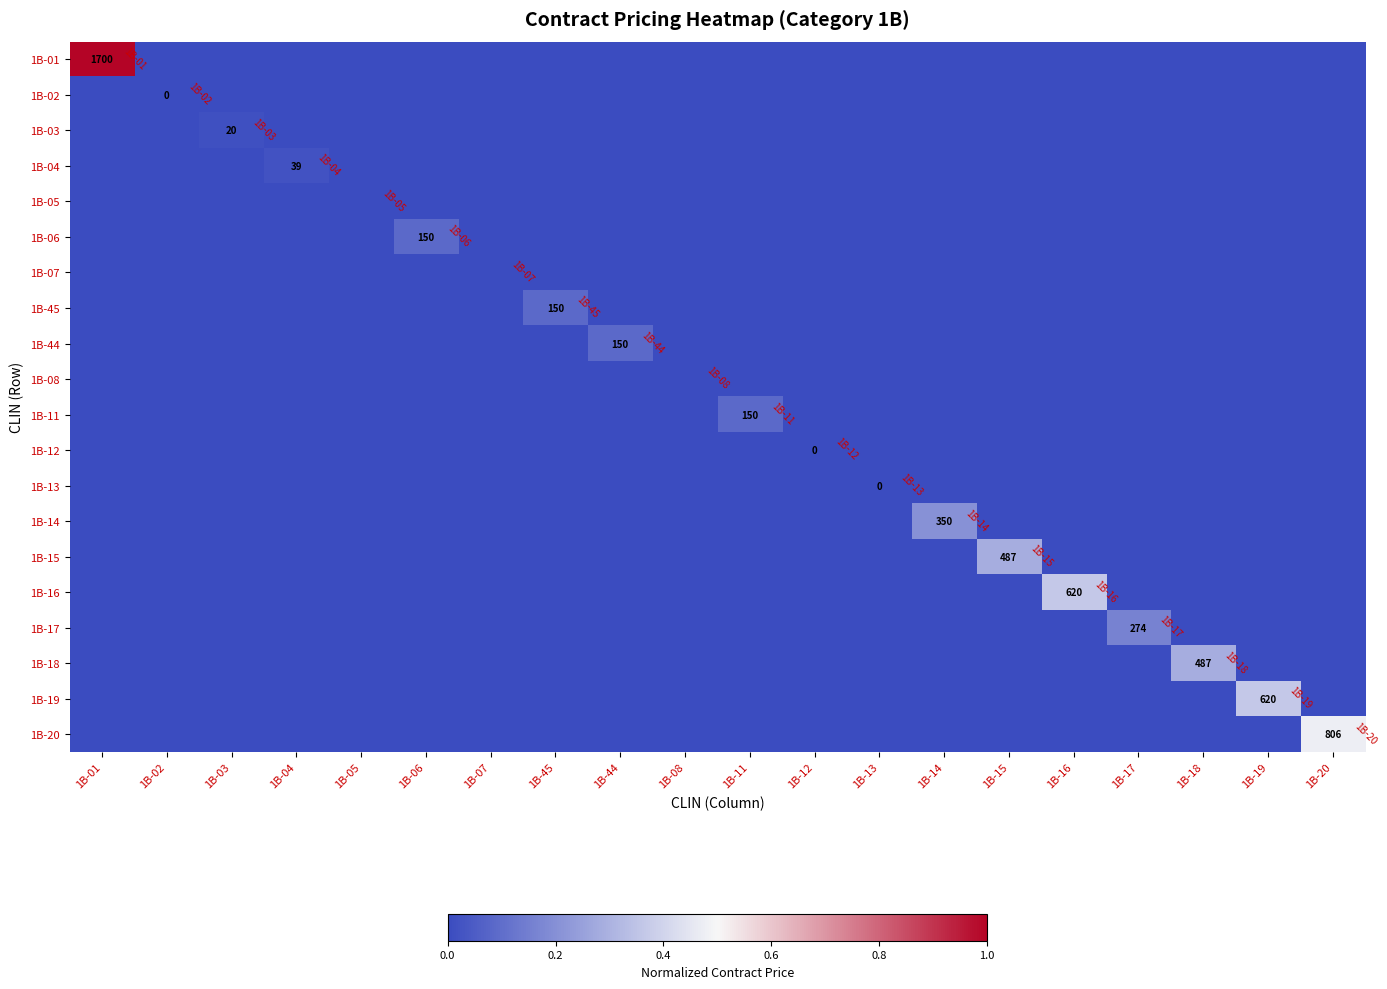

At which category is the sum across all series the highest?

1B-01